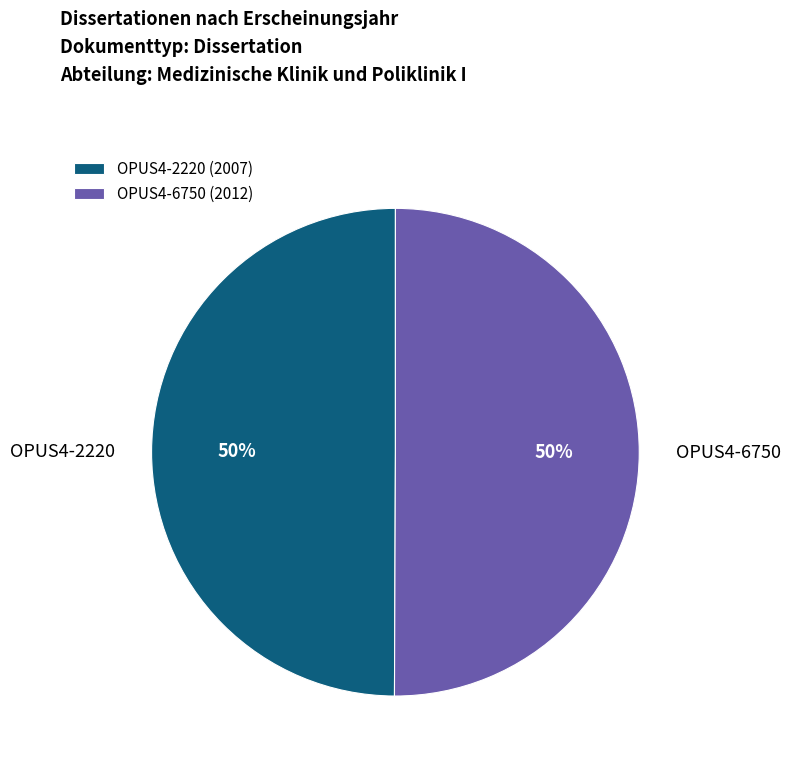

Is the sum of OPUS4-2220 and OPUS4-6750 greater than half?

Yes